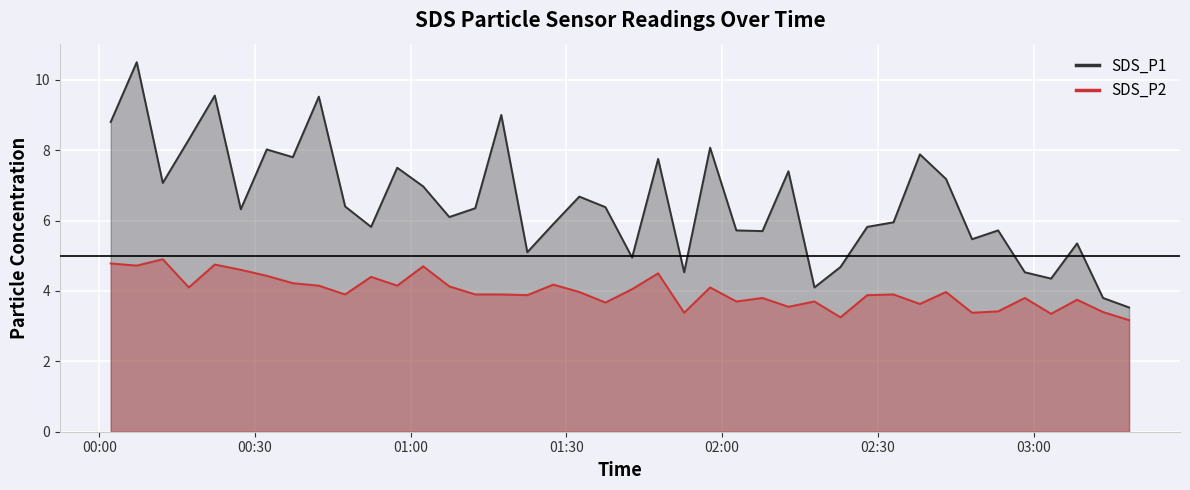

What is the sum of all SDS_P1 values?

260.6